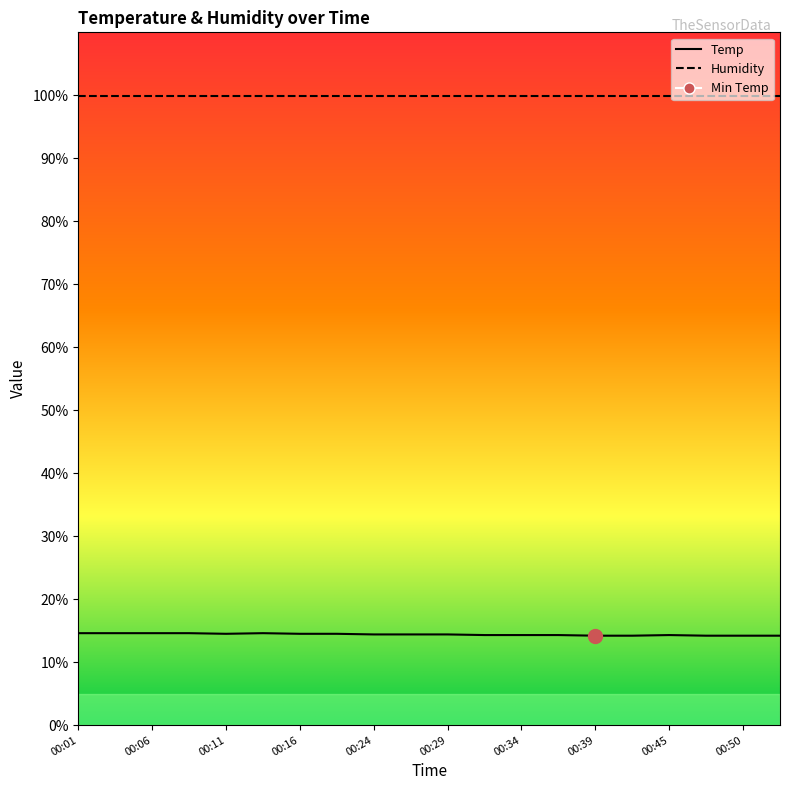

True or false: the data has more than 1 interior local peaks.

True